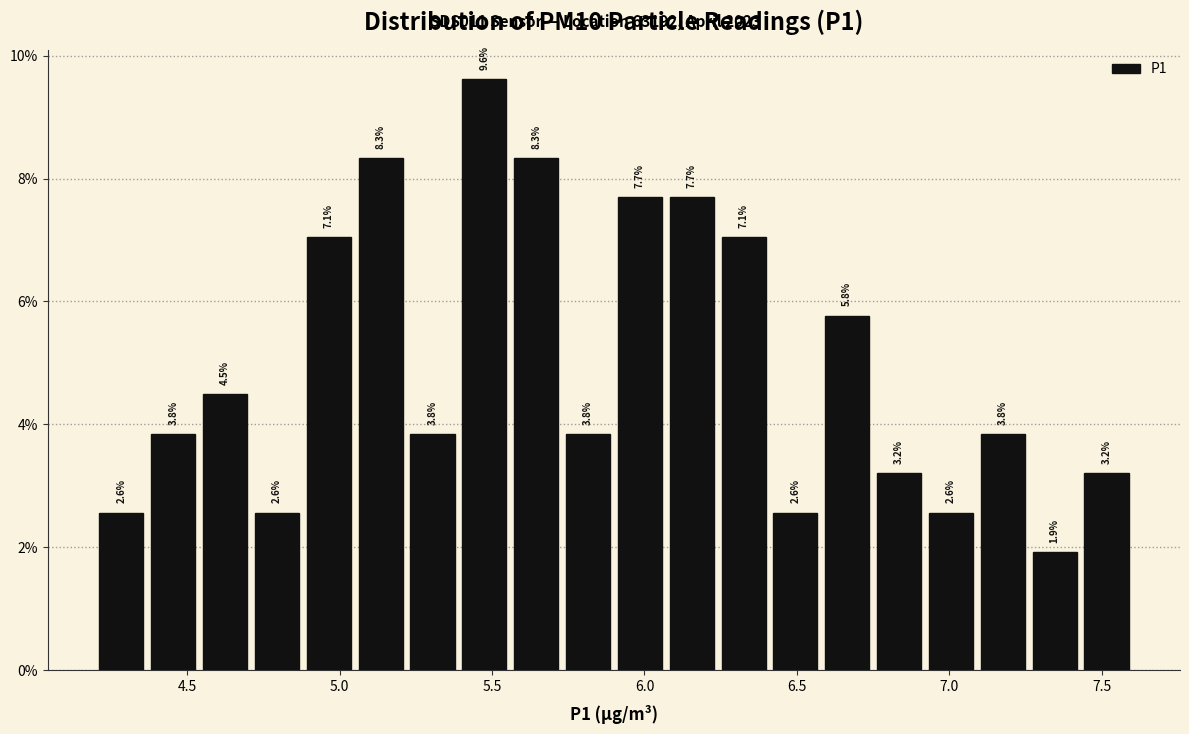

Around what value on the x-axis is the tallest bar? Give the approximate position of its centre, as read against the axis.

5.50